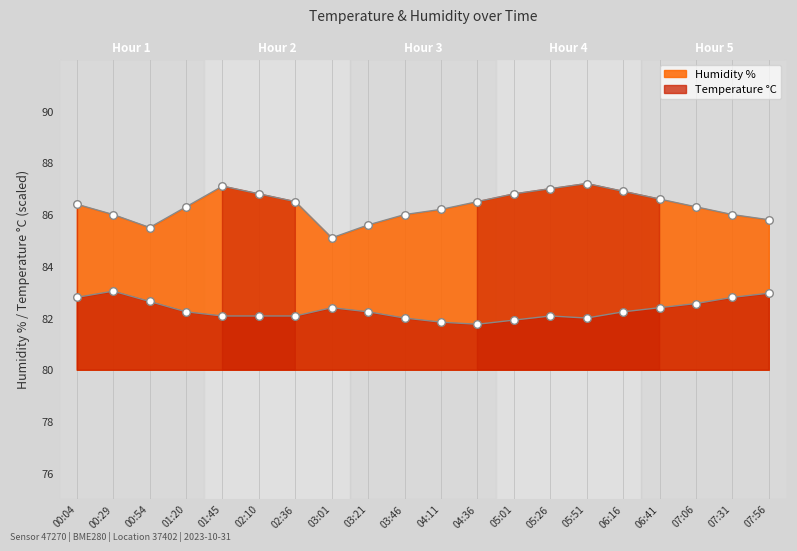

Which series contains the lowest Y value?

temperature